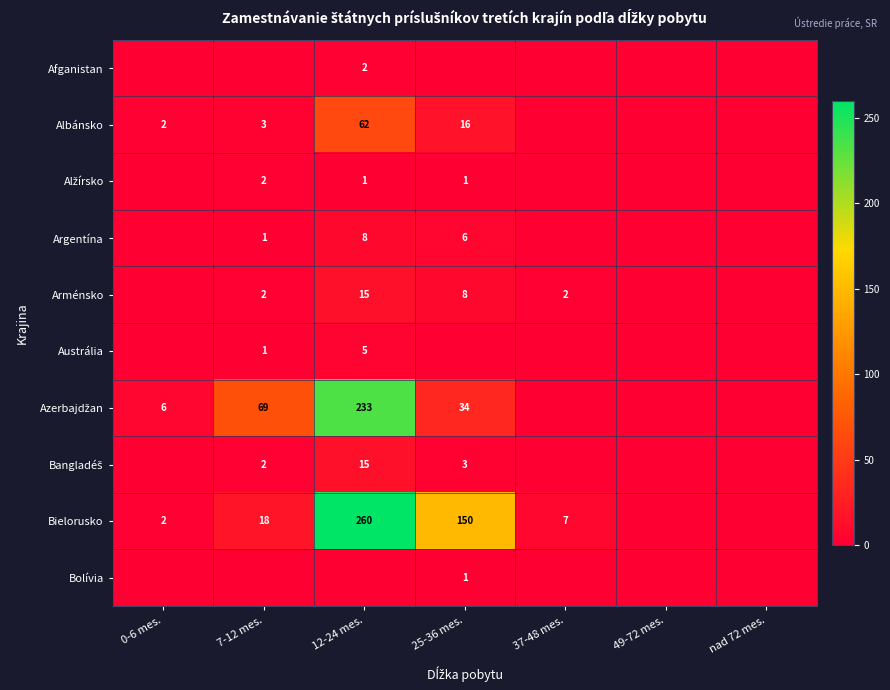

Is it true that Bolívia equals 0 at 25-36 mes.?

False